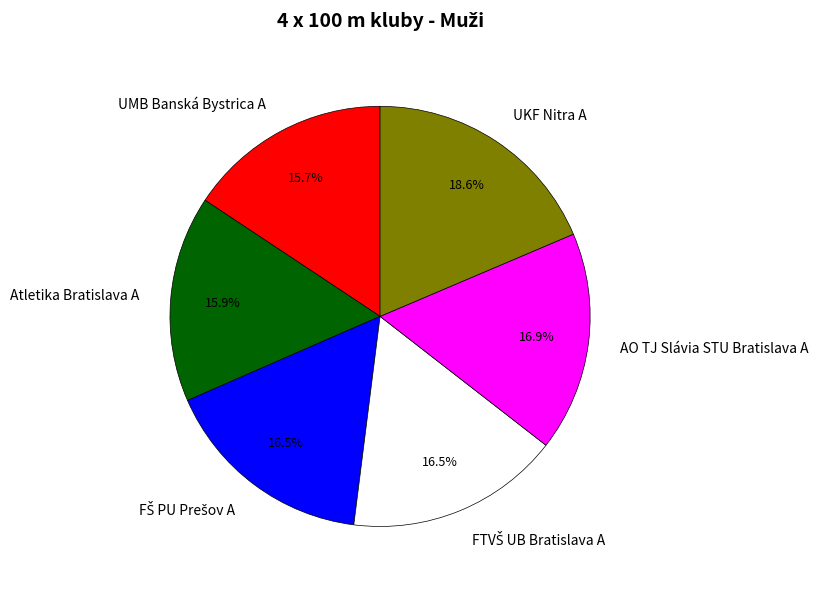

To the nearest percent, what is the difference between the largest and smallest slice percentages?

3%